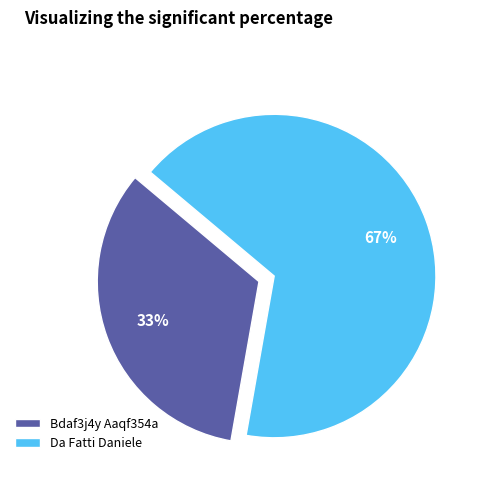

What percentage is the Da Fatti Daniele slice, to the nearest percent?

67%